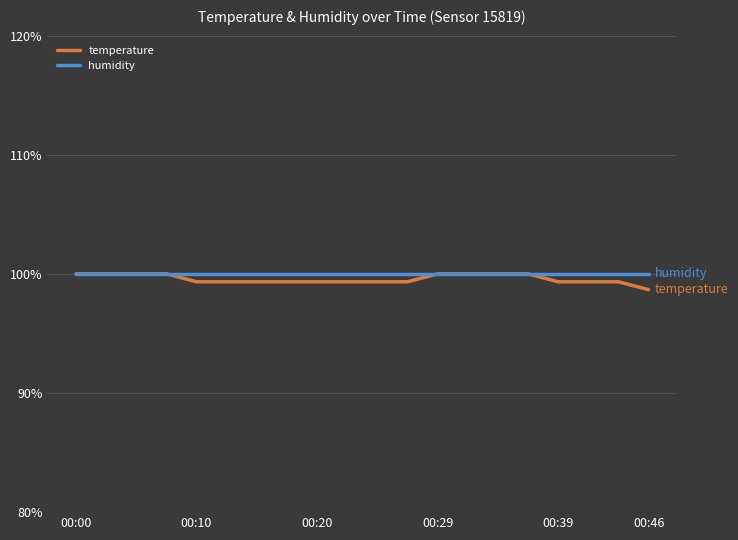

What is the difference between the second highest and second lowest values in the temperature series?

0.7